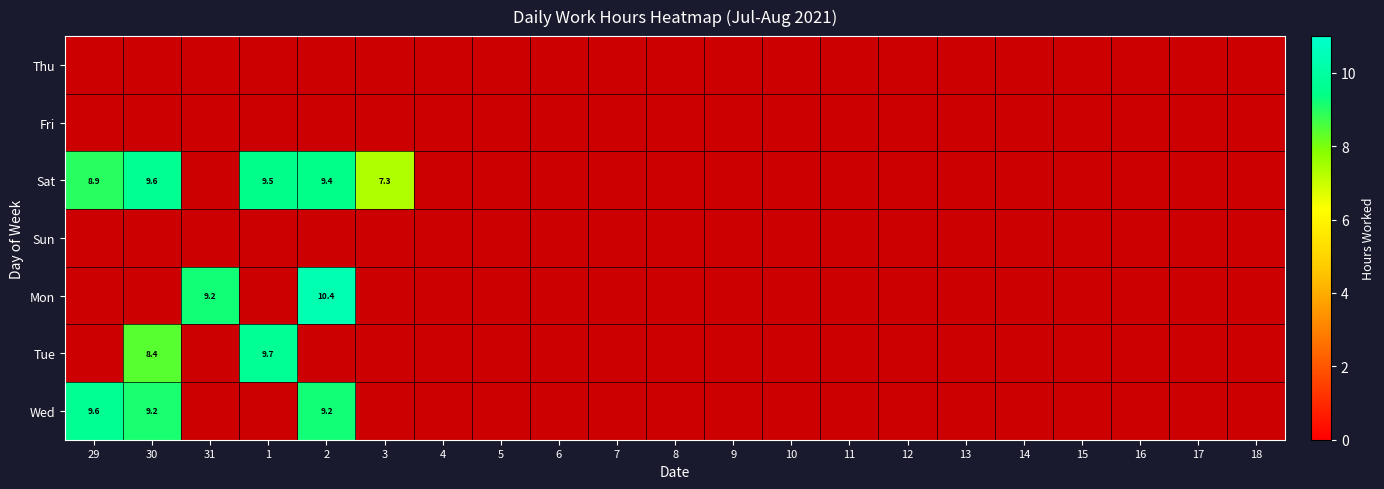

Where is Tue nearest to the value 4?

29